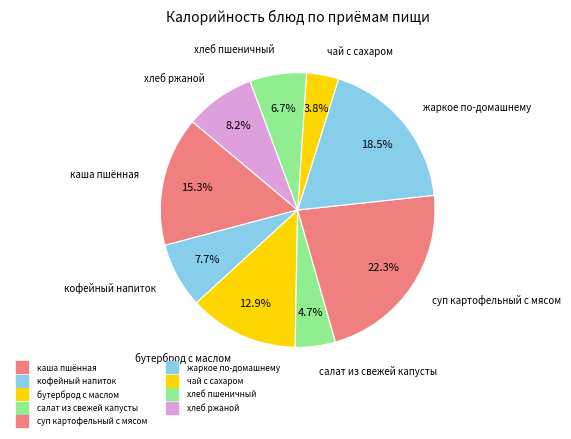

Rank the categories by value from highest to lowest.

суп картофельный с мясом, жаркое по-домашнему, каша пшённая, бутерброд с маслом, хлеб ржаной, кофейный напиток, хлеб пшеничный, салат из свежей капусты, чай с сахаром